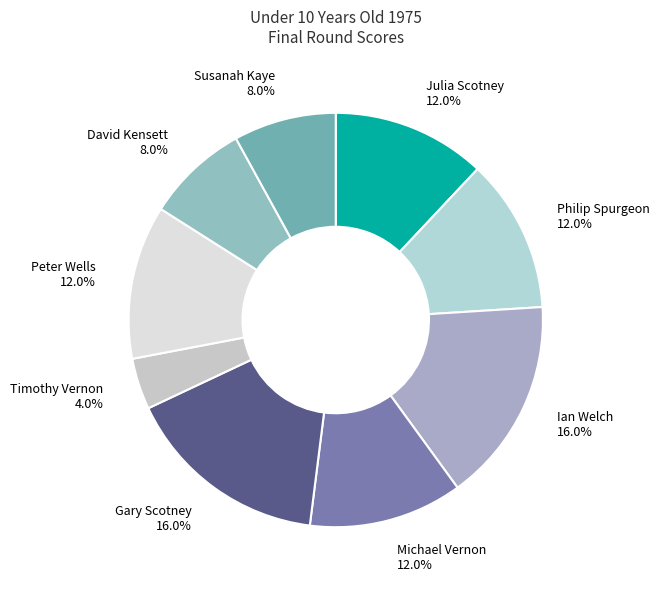

How many slices are in this pie chart?

9